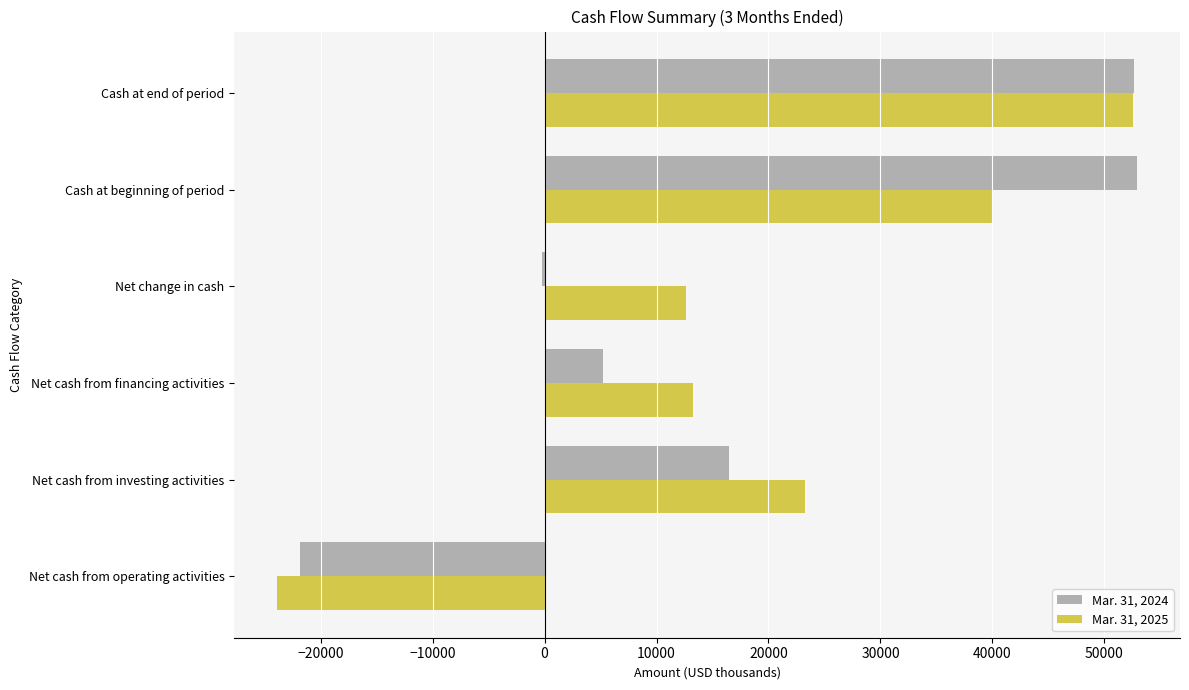

At which category is the sum across all series the highest?

Cash at end of period